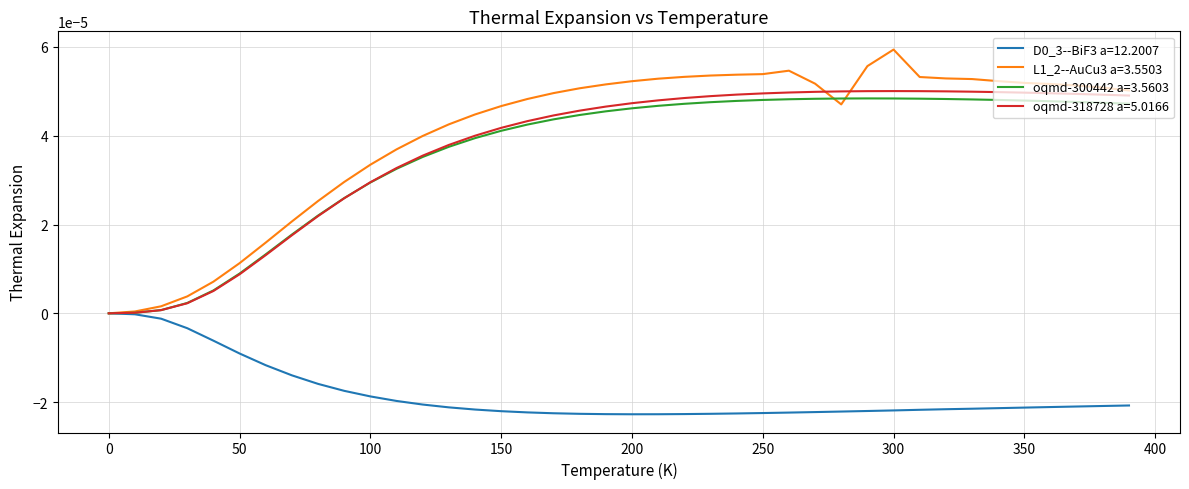

Which series has the largest range (max minus min)?

L1_2--AuCu3 a=3.5503